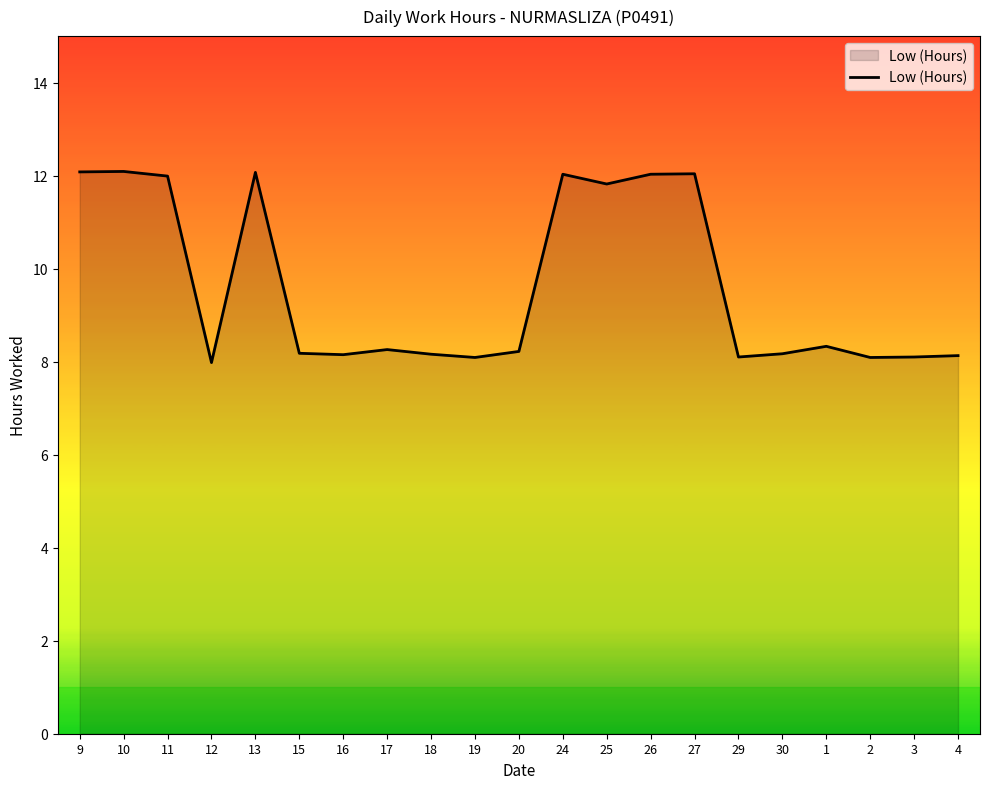

What is the greatest value displayed?

12.1